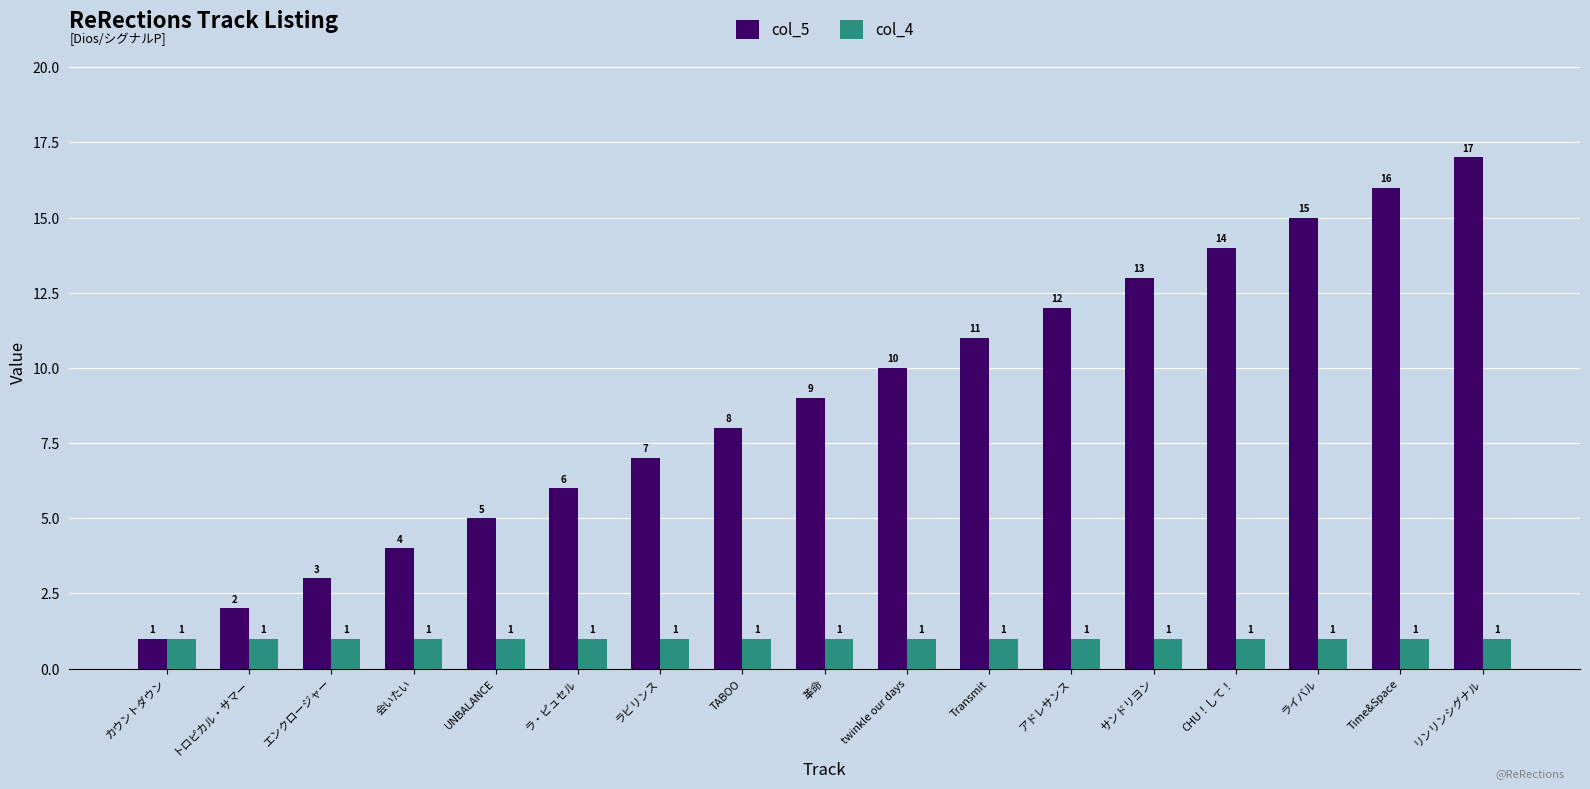

How many bars are there in total?

34